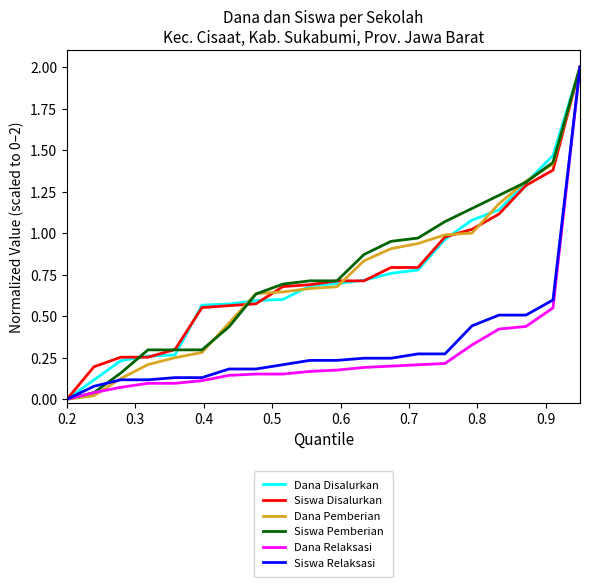

What is the highest value of the Siswa Pemberian series?

2.0